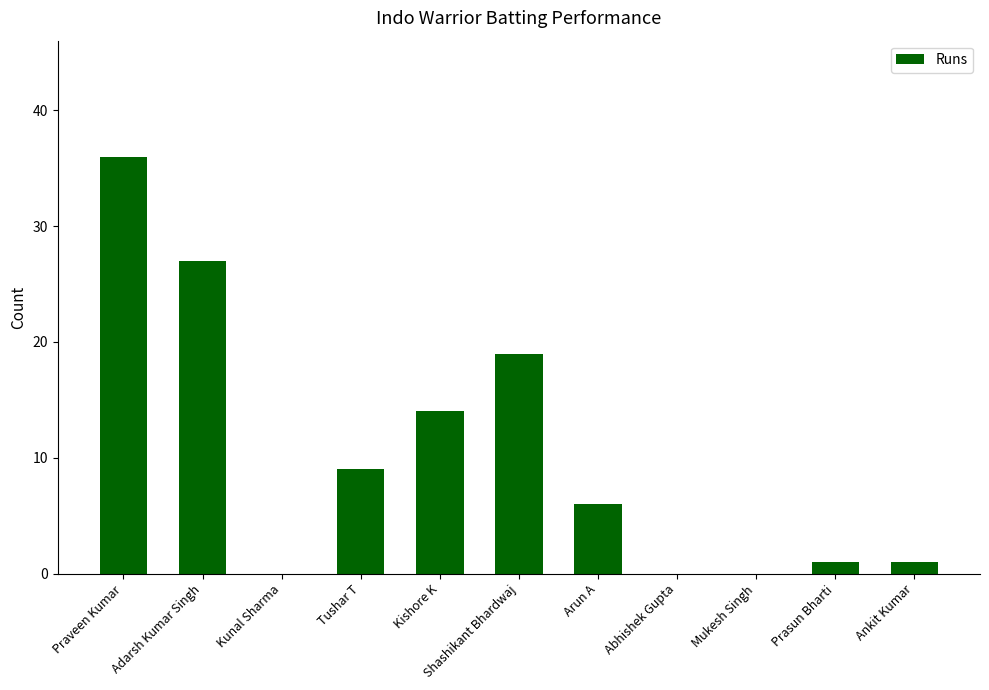

Between Kishore K and Abhishek Gupta, which is larger?

Kishore K